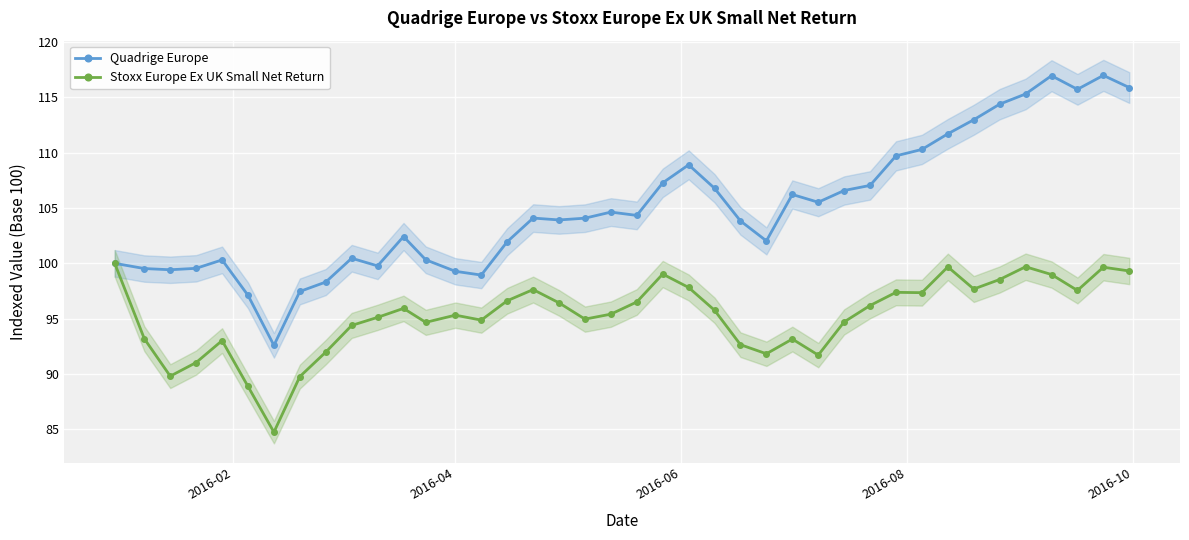

What is the value of the Stoxx Europe Ex UK Small Net Return point at the 16th from the left?

96.6